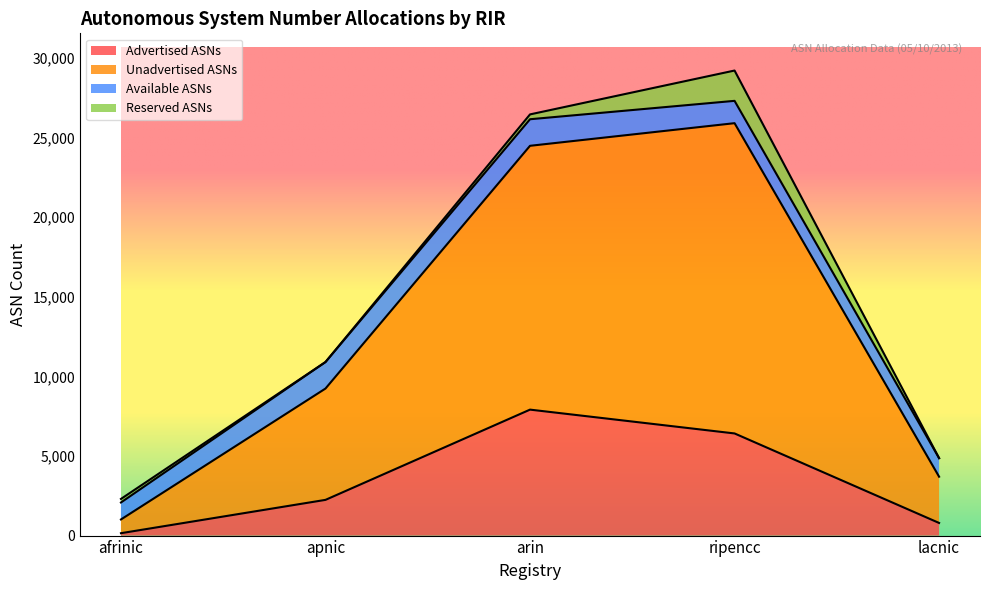

At which category does the chart reach its peak across all series?

ripencc